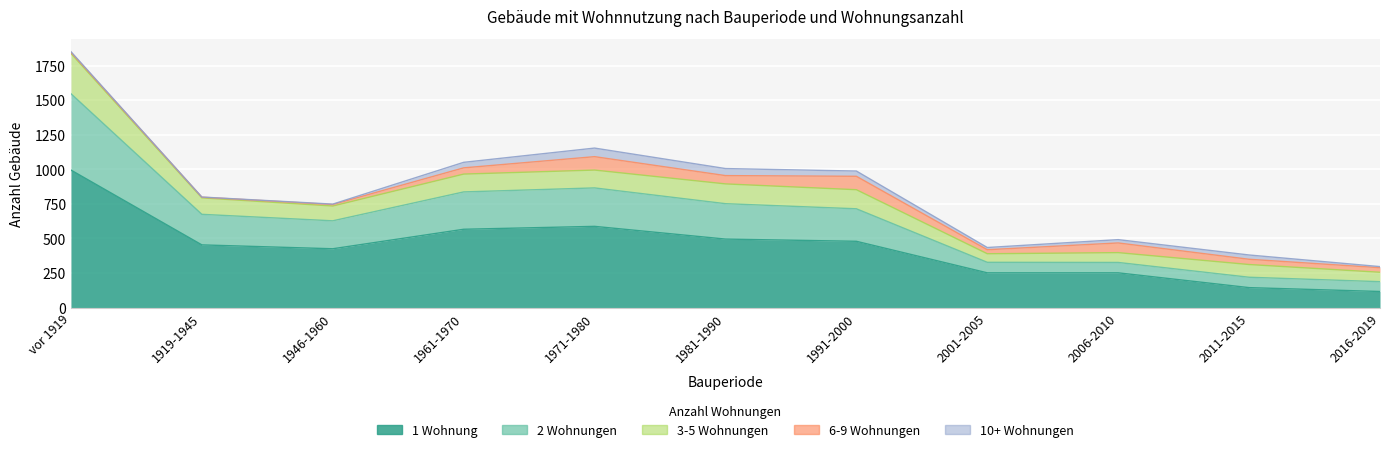

How many data points in 3-5 Wohnungen are less than 119?

5